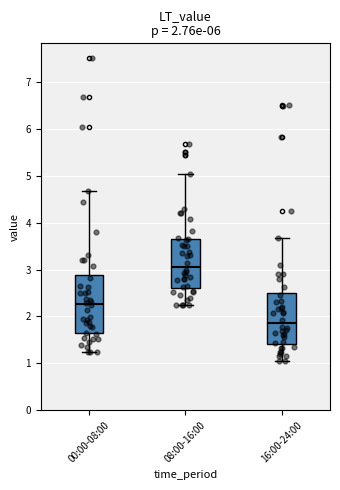

Which box's median line is the lowest?

16:00-24:00